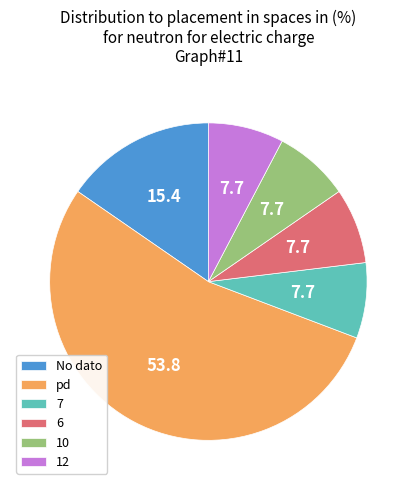

Which category has the biggest portion of the pie?

pd